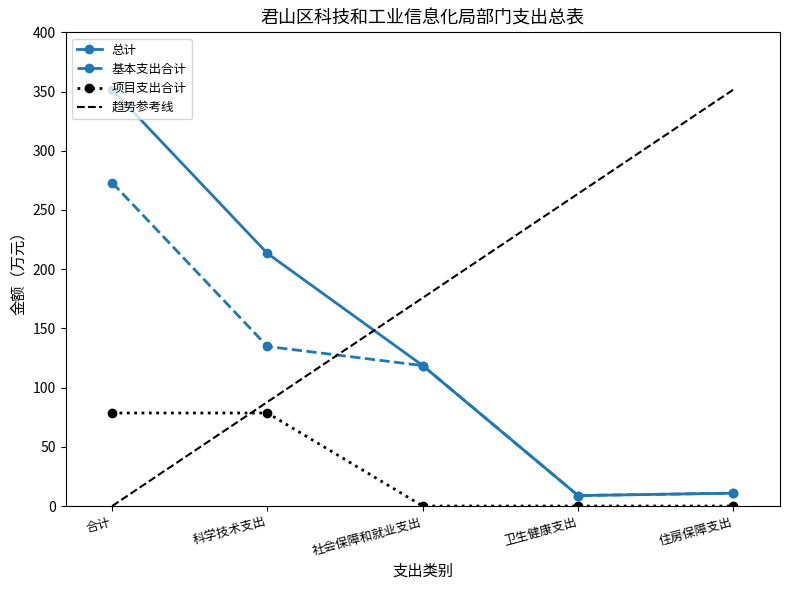

The value of 总计 at 住房保障支出 is 10.9. True or false?

True